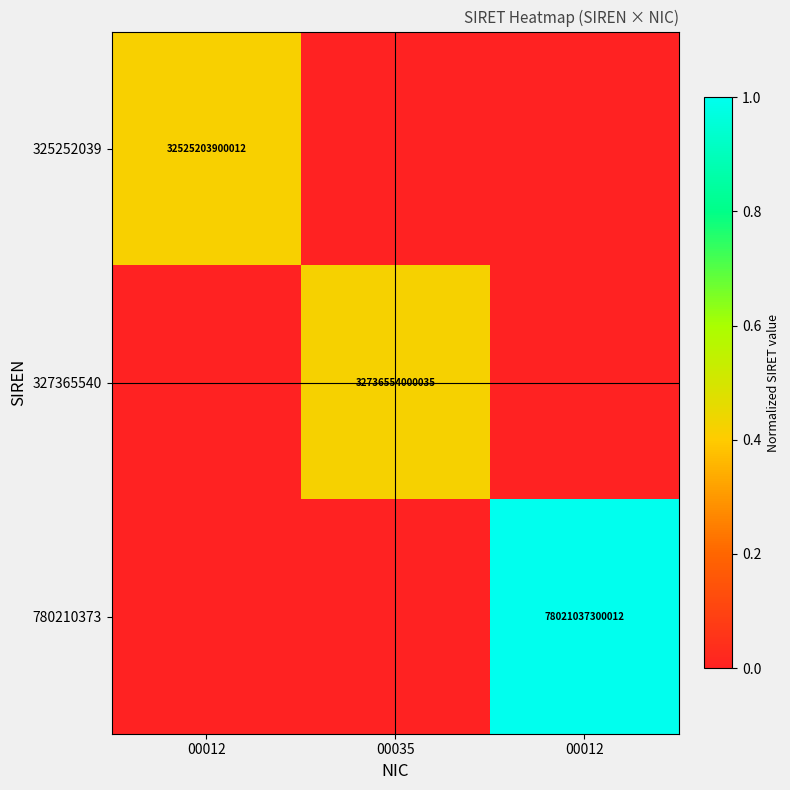

At how many categories does at least one series exceed 0?

3